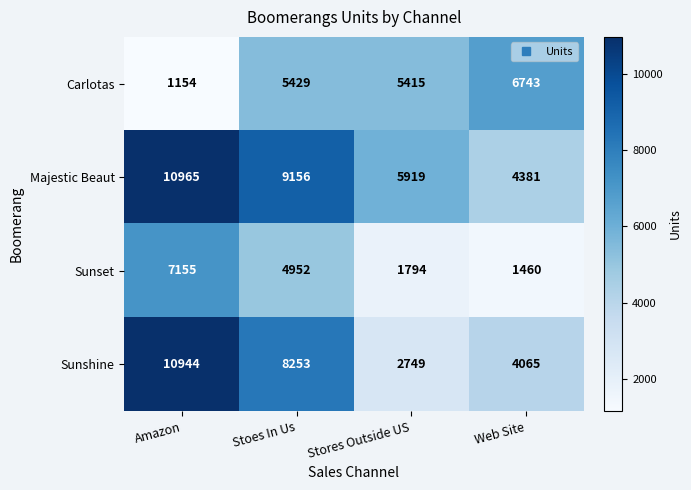

Reading left to right, transcribe all the data shown in this chart.

Carlotas: Amazon=1154	Stoes In Us=5429	Stores Outside US=5415	Web Site=6743
Majestic Beaut: Amazon=10965	Stoes In Us=9156	Stores Outside US=5919	Web Site=4381
Sunset: Amazon=7155	Stoes In Us=4952	Stores Outside US=1794	Web Site=1460
Sunshine: Amazon=10944	Stoes In Us=8253	Stores Outside US=2749	Web Site=4065